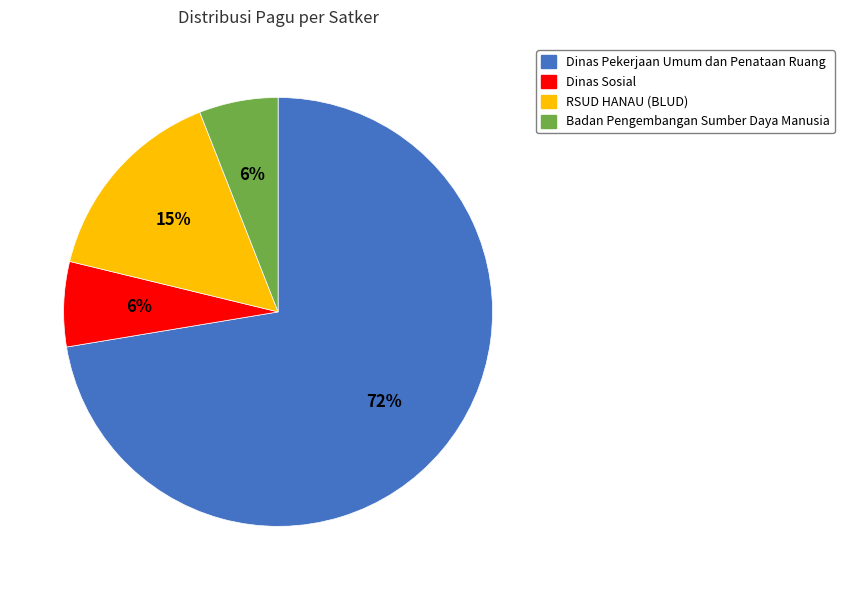

Between Dinas Sosial and Dinas Pekerjaan Umum dan Penataan Ruang, which is larger?

Dinas Pekerjaan Umum dan Penataan Ruang